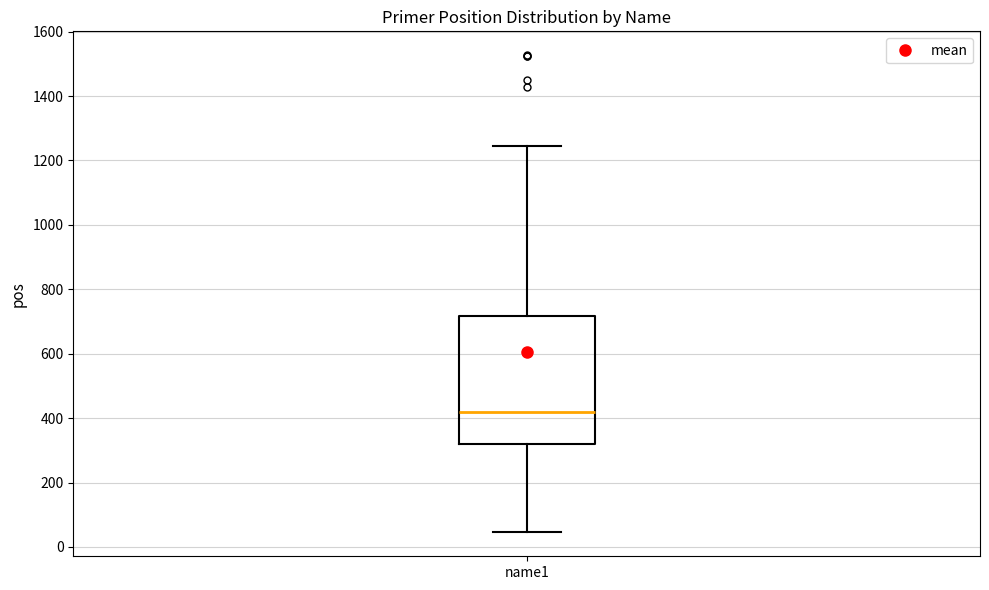

Where does the median line of the box for name1 sit on the y-axis? The values are not printed on the chart, so give them approximately, as read against the axis.

420